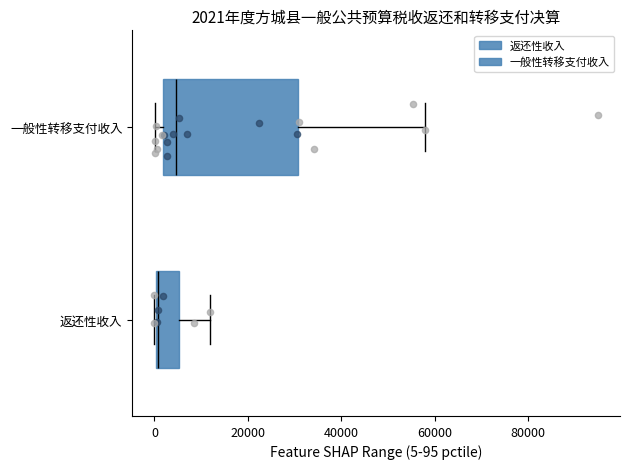

Which box's median line is the furthest to the left?

返还性收入